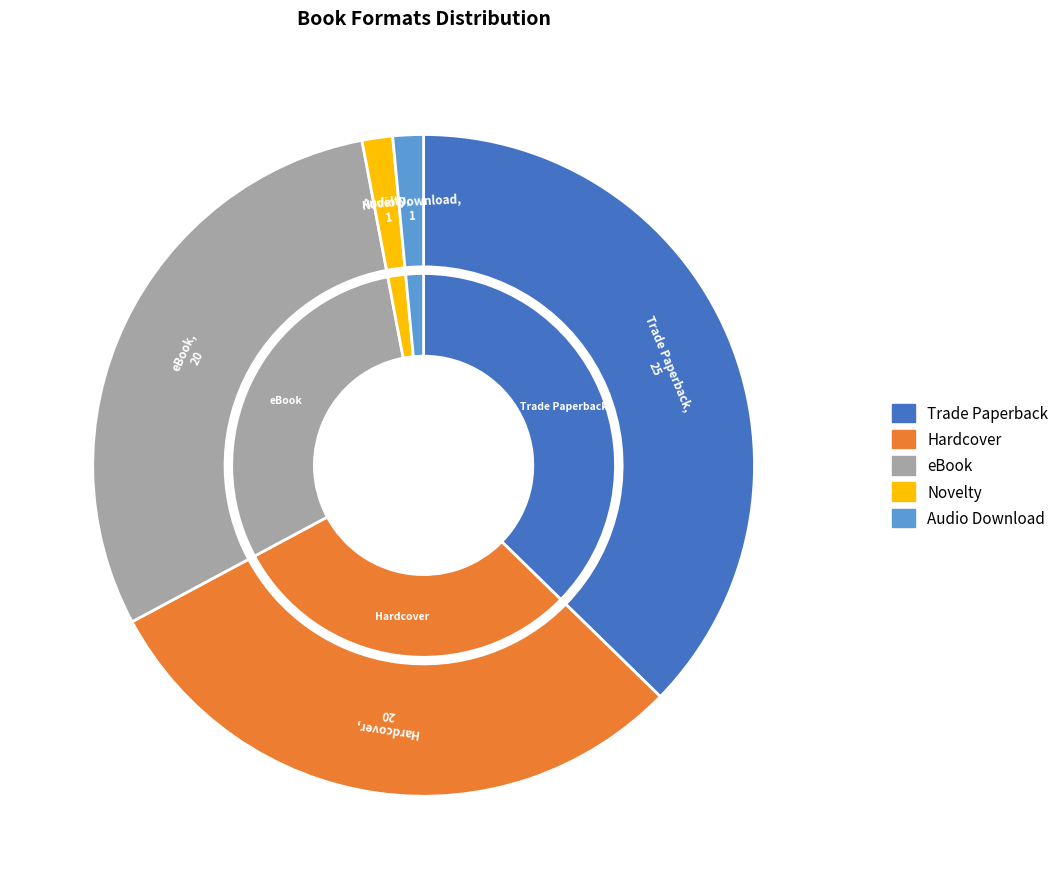

To the nearest percent, what is the combined percentage of Trade Paperback and eBook?

67%